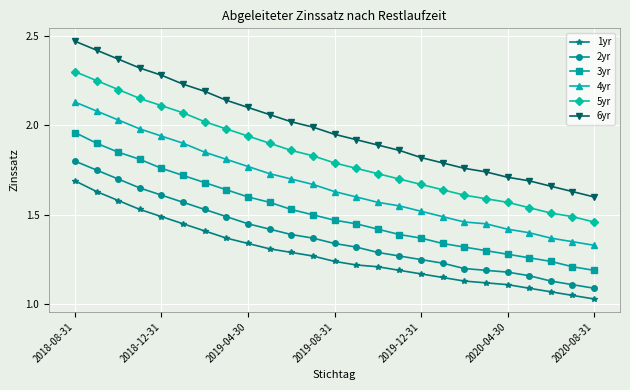

At how many categories does at least one series exceed 1?

25